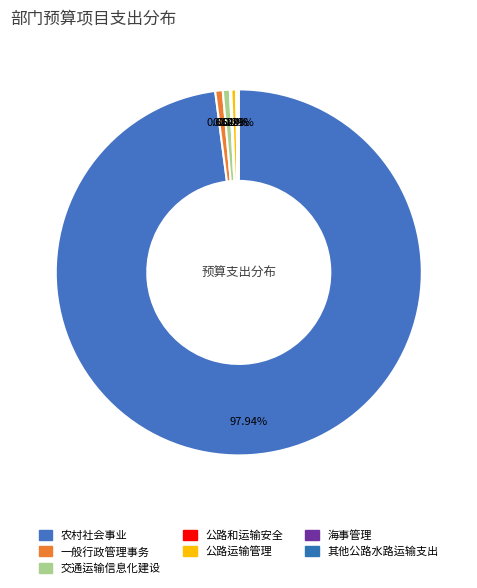

To the nearest percent, what percentage of the pie is 一般行政管理事务?

1%